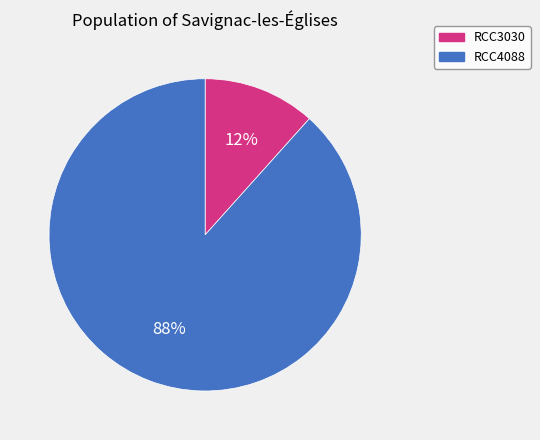

Is the sum of RCC3030 and RCC4088 greater than half?

Yes